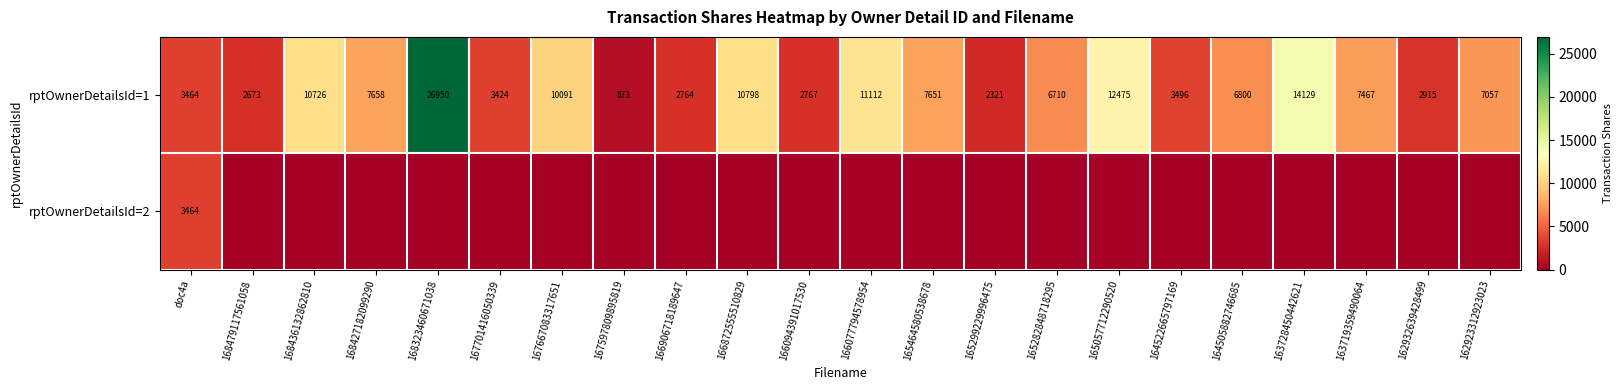

At which label does row_0 reach its minimum?

167597809895819